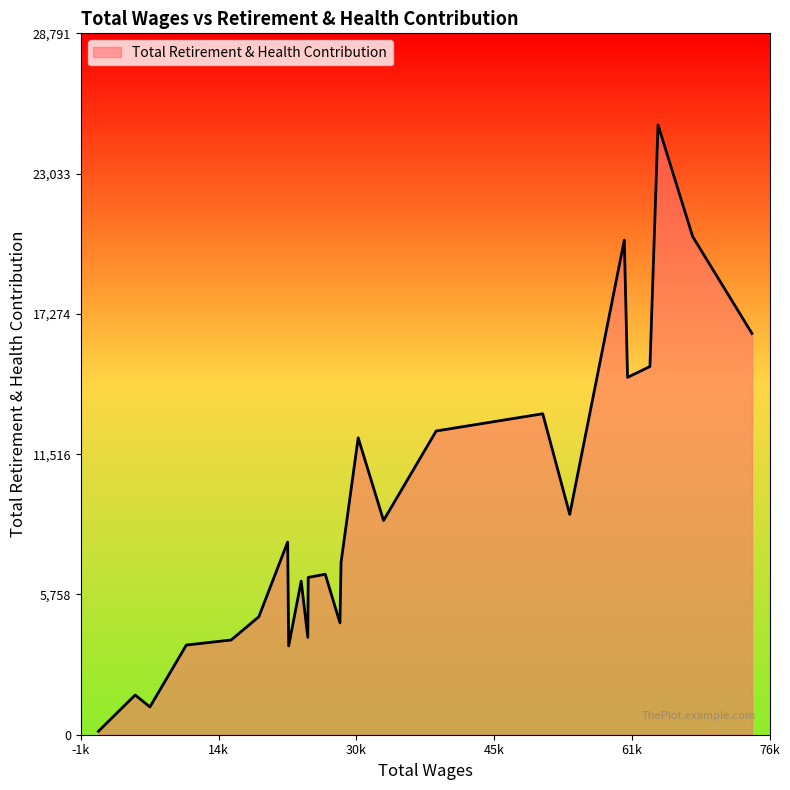

What is the maximum value shown in the chart?

25036